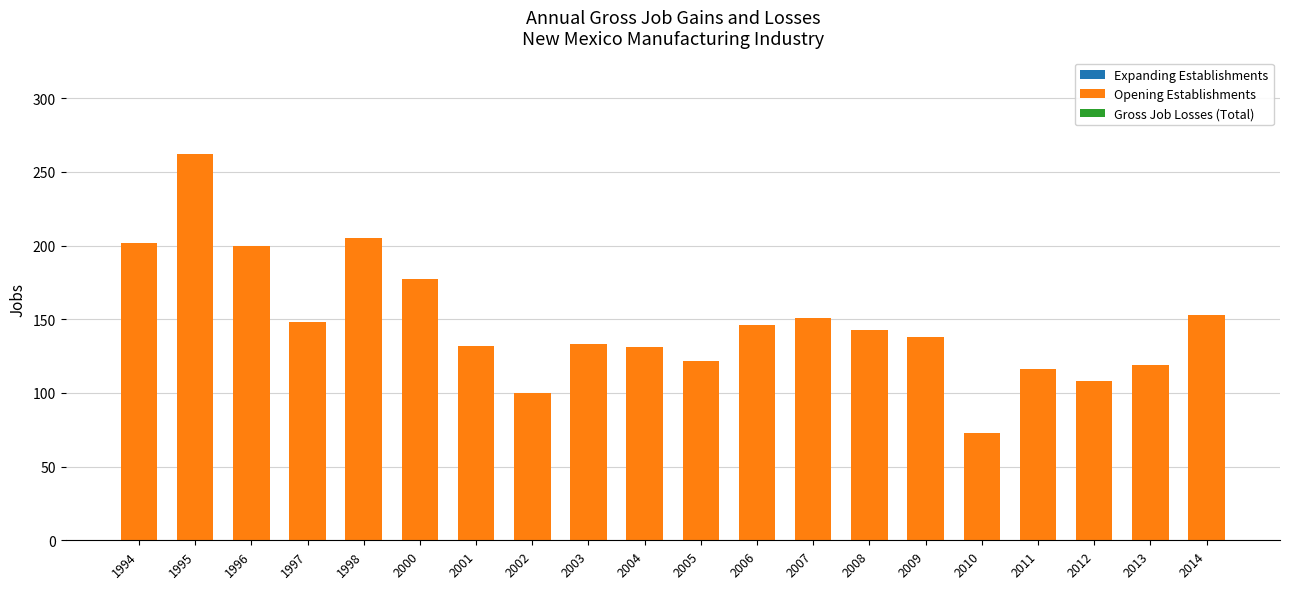

What is the value of the 2nd bar from the left?

262